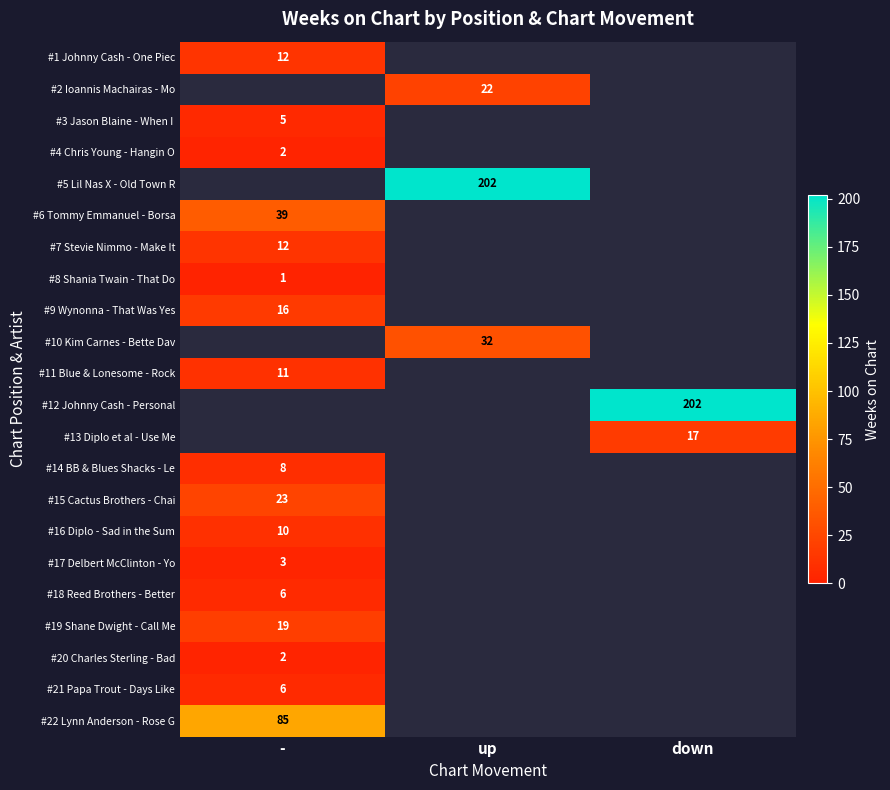

At how many categories does at least one series exceed 81?

3